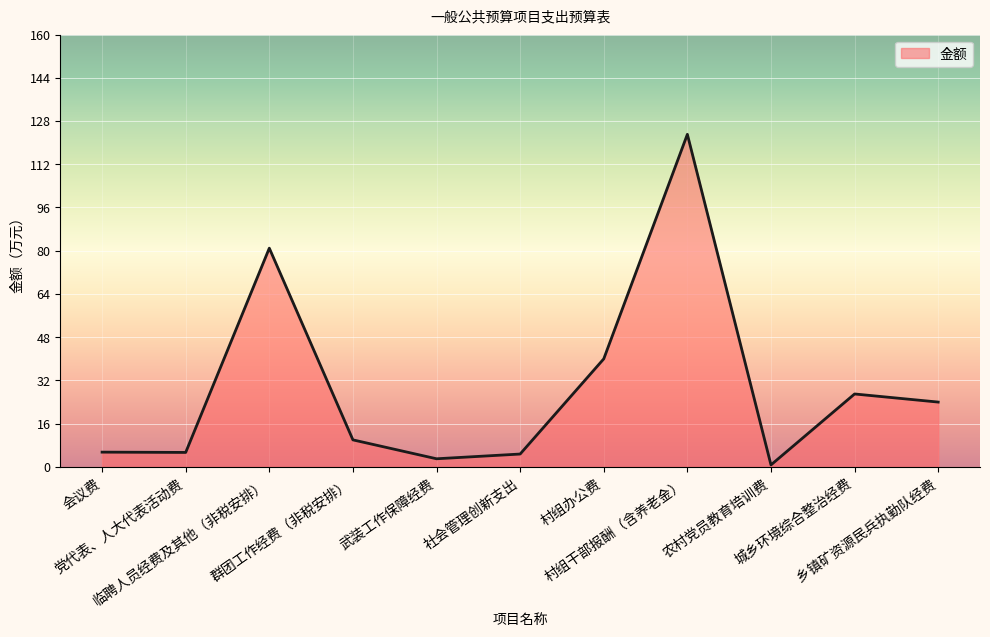

What is the sum of all values?

324.4